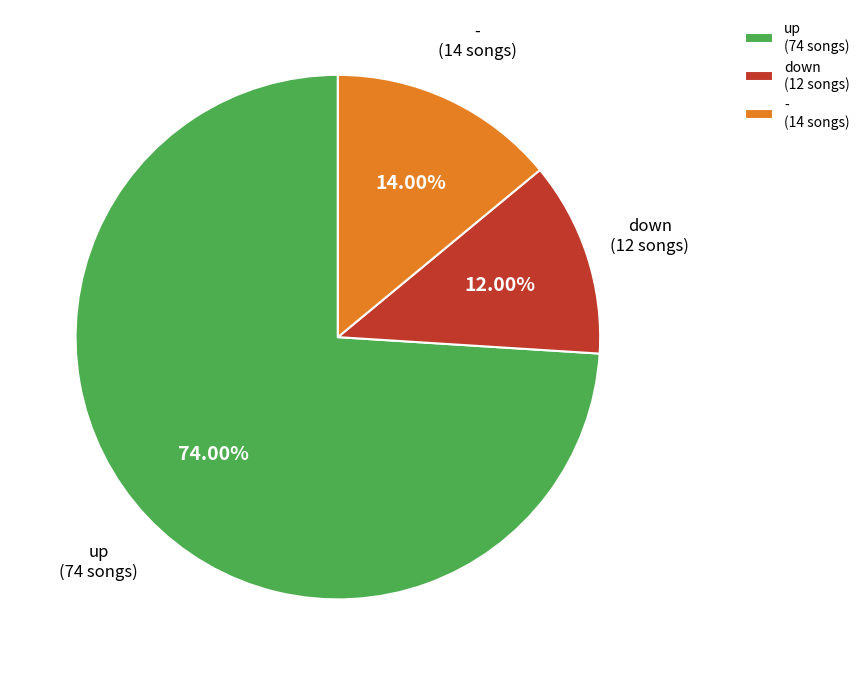

Rank the categories by value from lowest to highest.

down, -, up